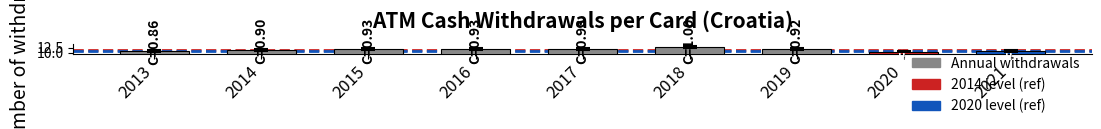

What is the minimum value shown in the chart?

10.5